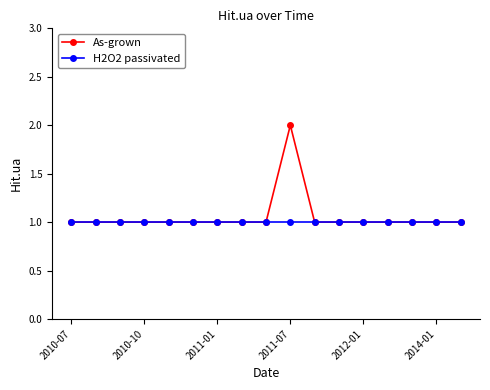

Which series has the widest spread of values?

As-grown